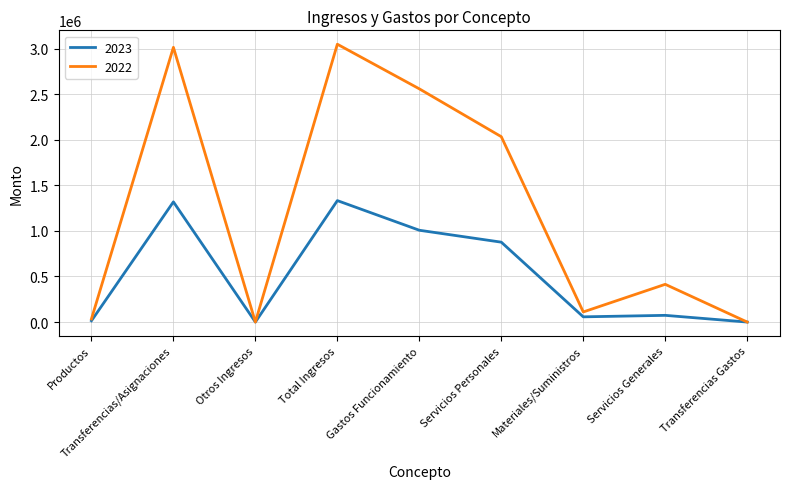

Rank the series by their maximum value, from lowest to highest.

2023, 2022